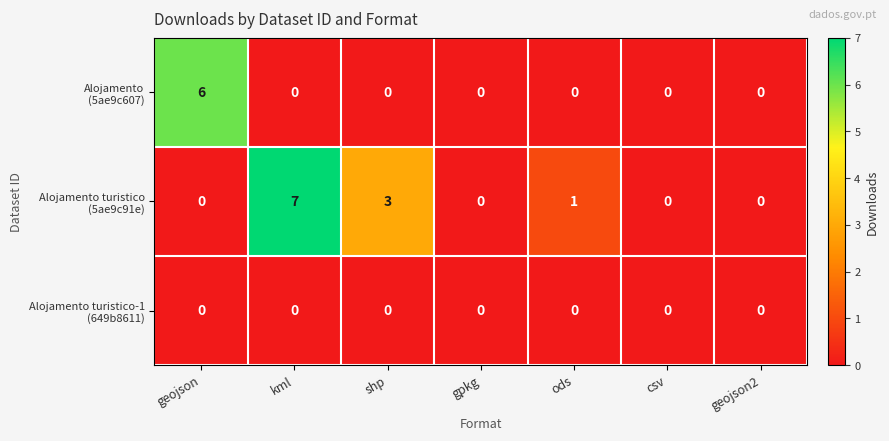

At how many categories does at least one series exceed 2?

3